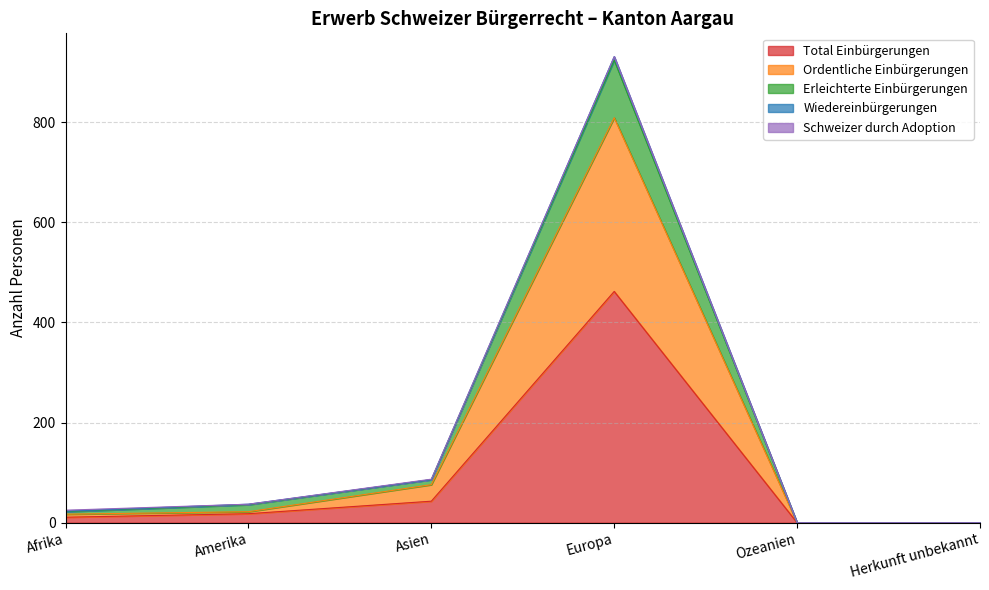

At which label is Total Einbürgerungen closest to 231?

Asien